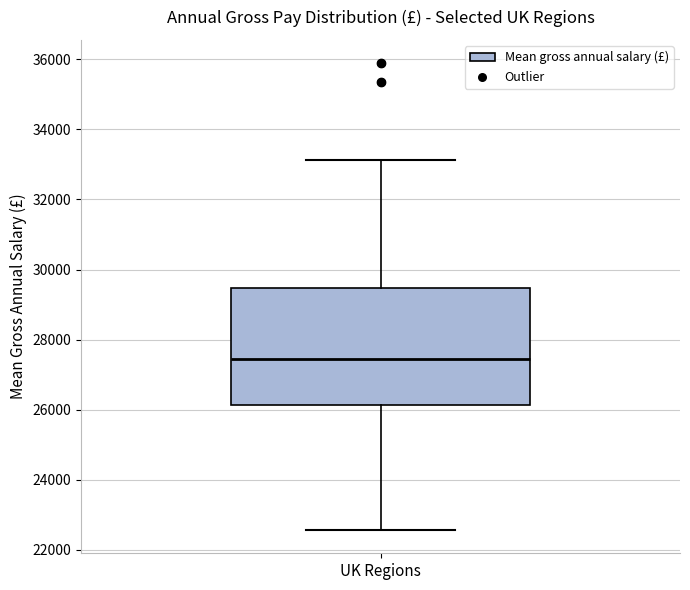

Transcribe this box plot: give where the median line is, the range the box spans, and where the two whiskers end, as read against the y-axis. The values are not printed on the chart, so give them approximately, as read against the axis.

median 27400, box 26200 to 29400, whiskers 22600 to 33200